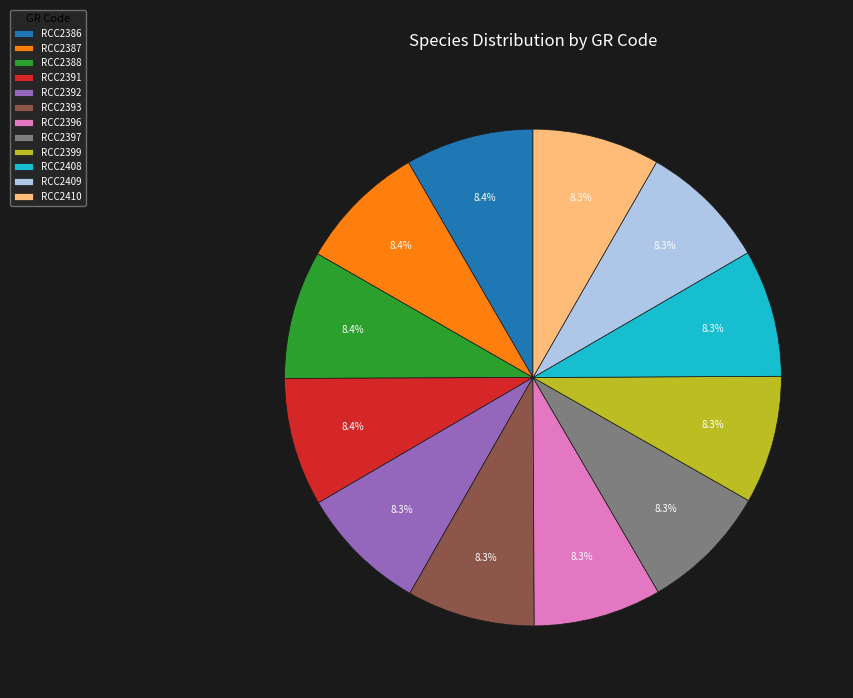

The RCC2396 slice represents 8% of the pie. True or false?

True